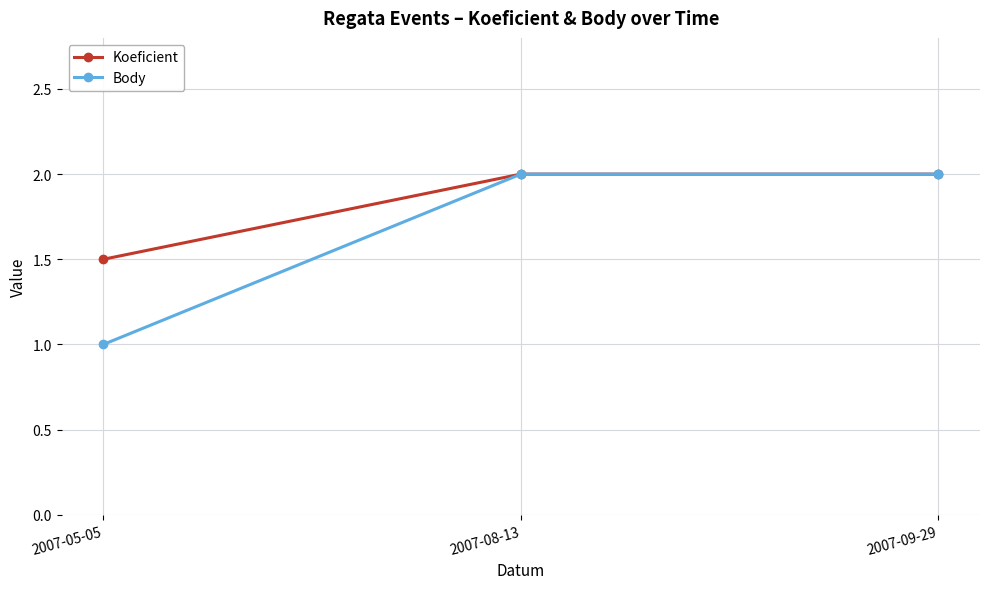

What is the difference between the maximum and minimum values in the Koeficient series?

0.5